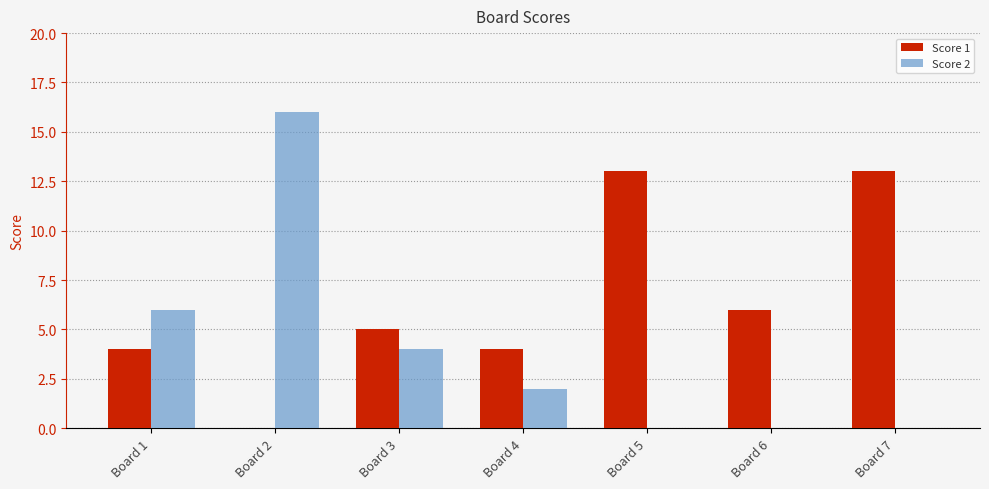

At which category is the sum across all series the highest?

Board 2